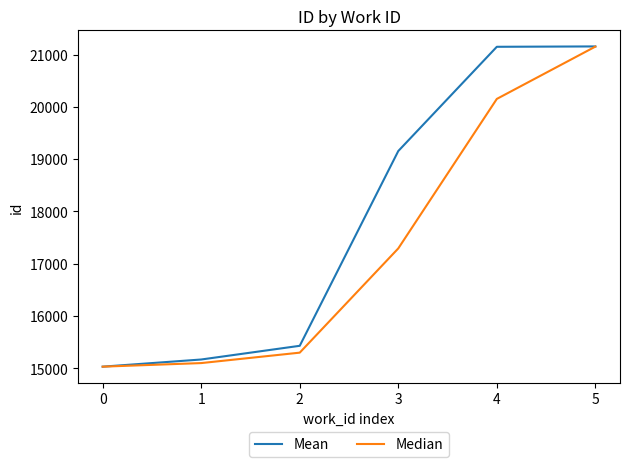

The Median series shows 15029.0 at 0. True or false?

True